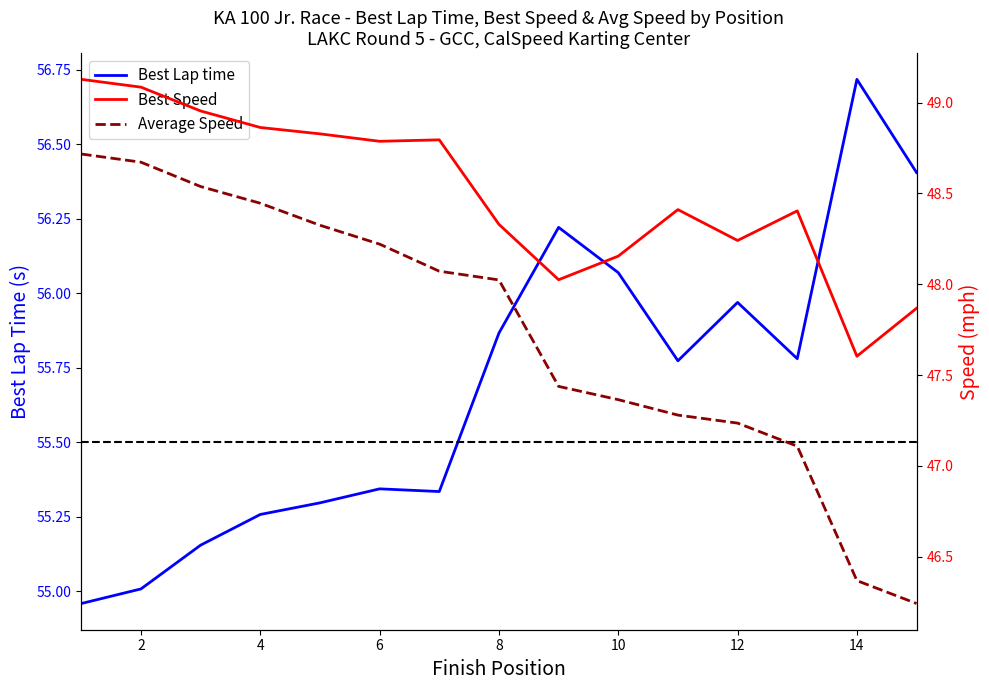

The Best Lap time series shows 87.5 at 4. True or false?

False